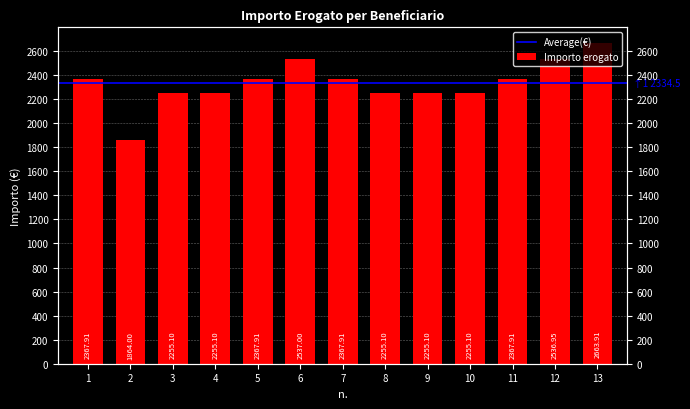

Is it true that the value at 3 is 2255.1?

True